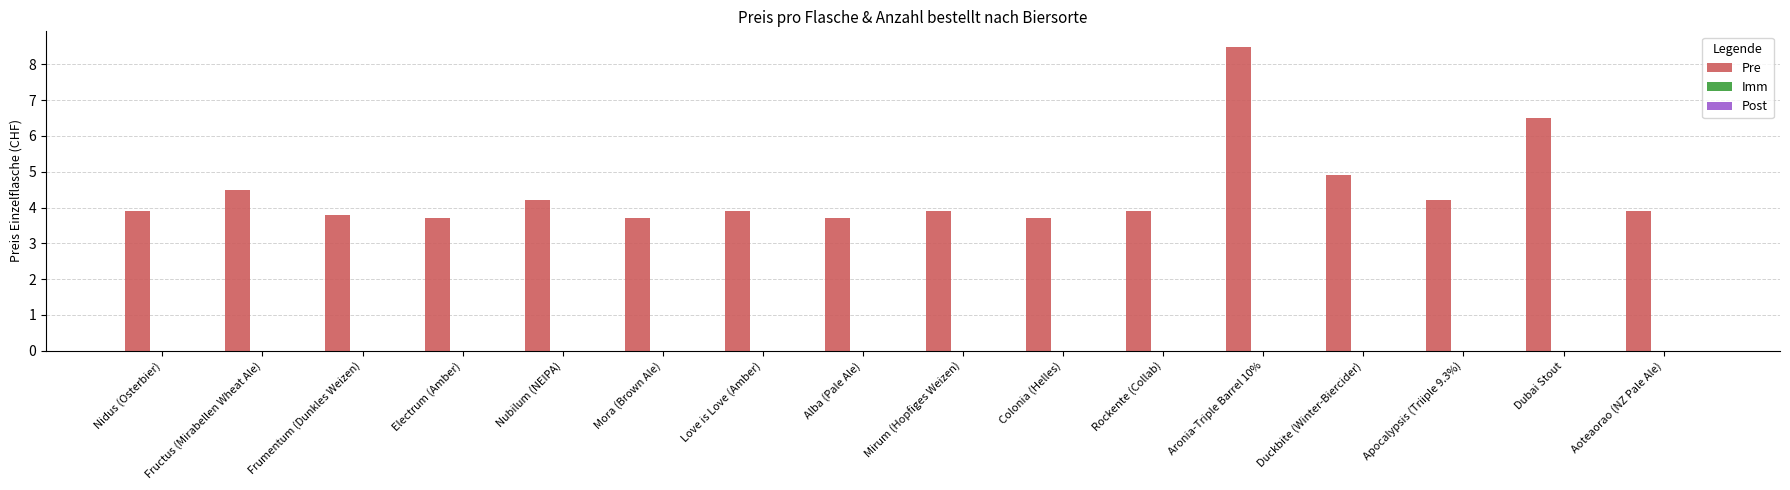

True or false: the data shows 7.9 at Duckbite (Winter-Biercider).

False